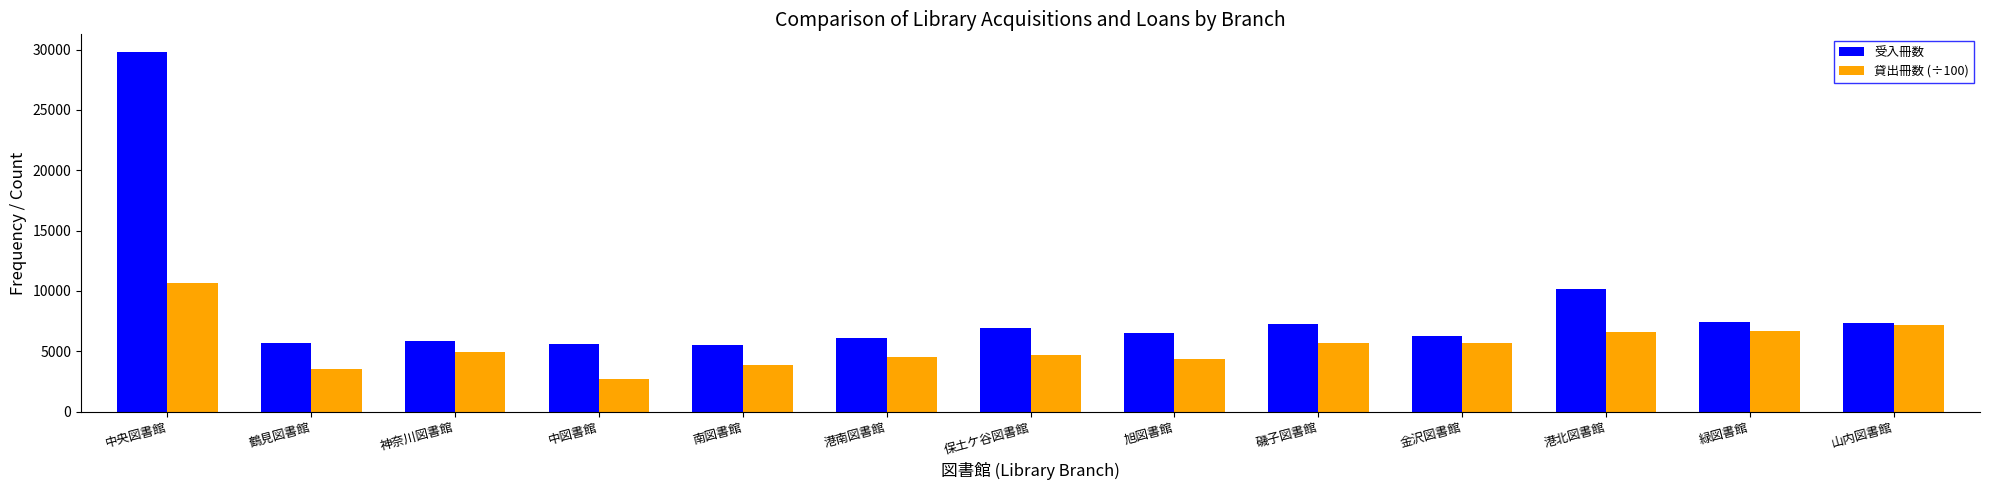

Is the value of 貸出冊数 (÷100) at 中央図書館 greater than the value of 受入冊数 at 緑図書館?

Yes